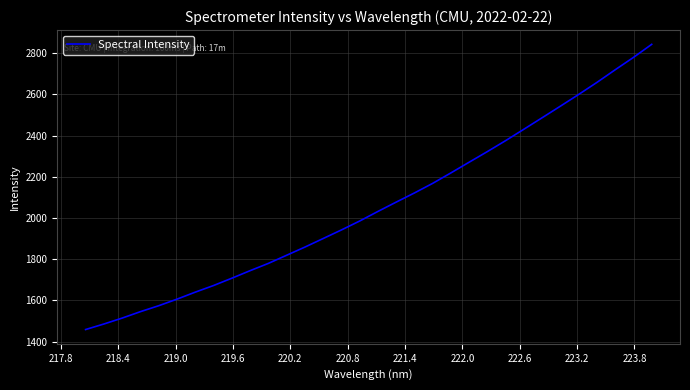

What is the minimum value shown in the chart?

1458.2